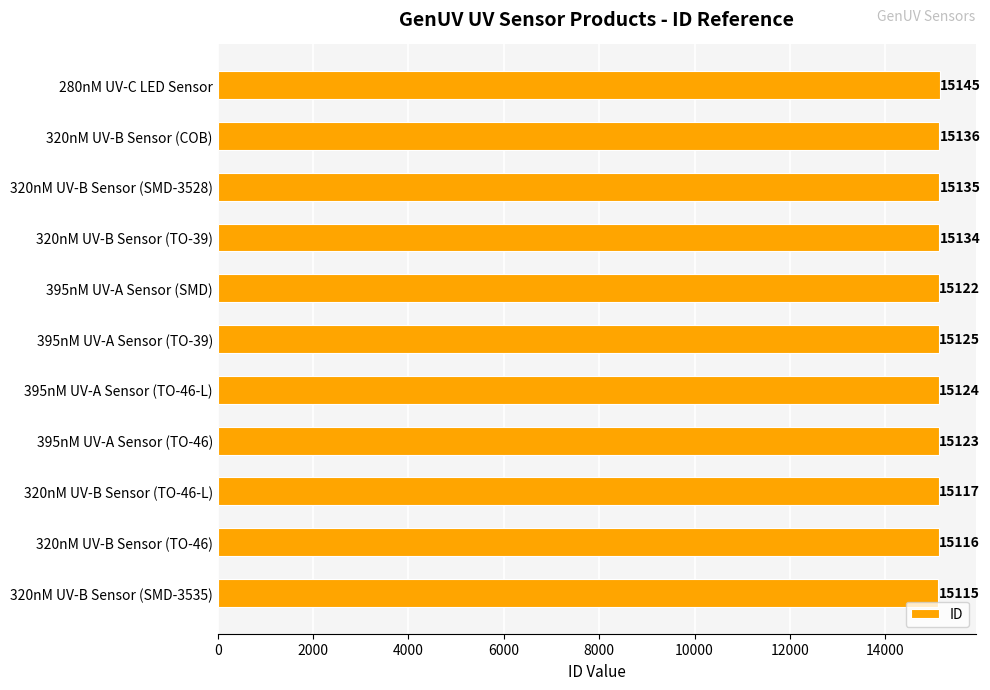

Rank the categories by value from highest to lowest.

280nM UV-C LED Sensor, 320nM UV-B Sensor (COB), 320nM UV-B Sensor (SMD-3528), 320nM UV-B Sensor (TO-39), 395nM UV-A Sensor (TO-39), 395nM UV-A Sensor (TO-46-L), 395nM UV-A Sensor (TO-46), 395nM UV-A Sensor (SMD), 320nM UV-B Sensor (TO-46-L), 320nM UV-B Sensor (TO-46), 320nM UV-B Sensor (SMD-3535)